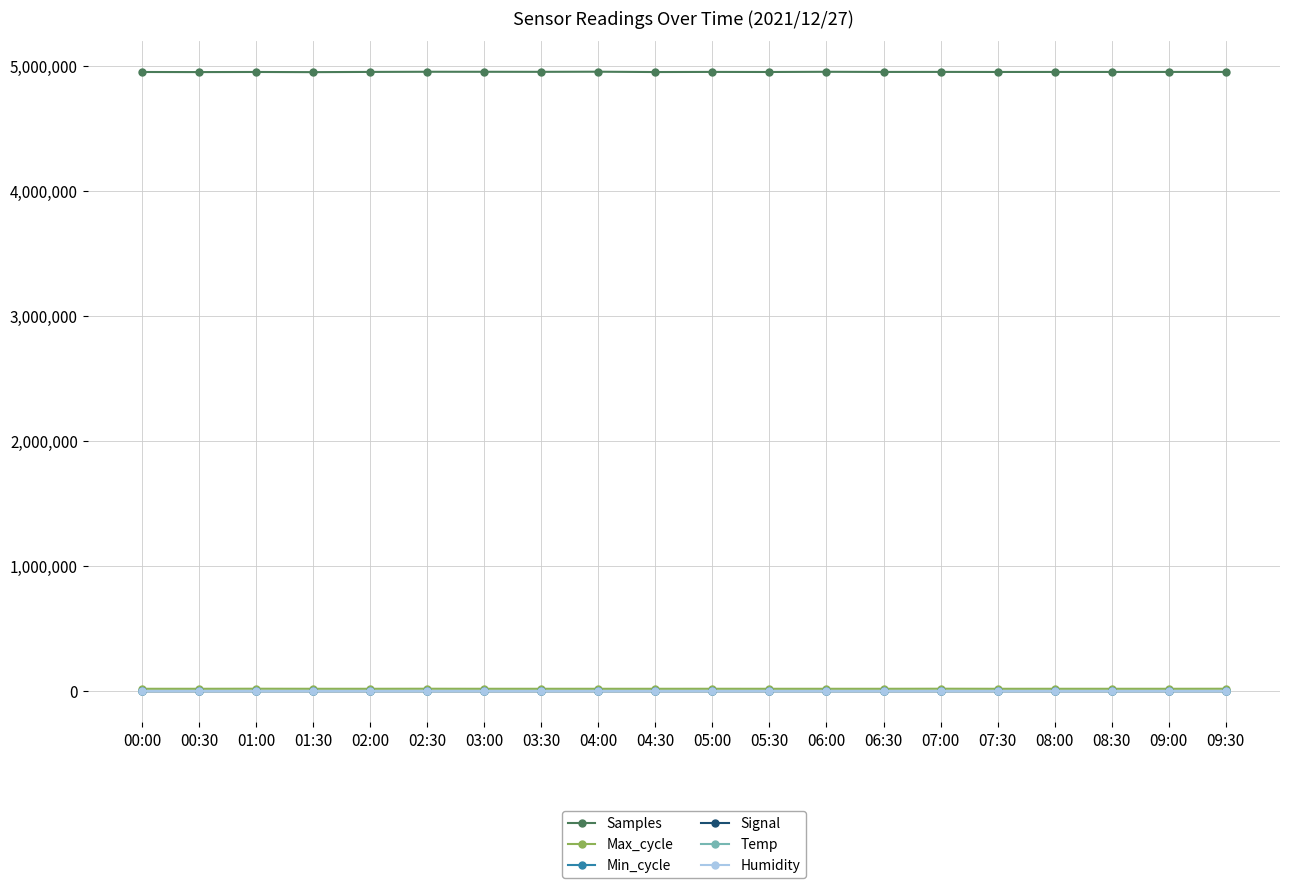

Where does the Max_cycle series first go above 20062?

00:00